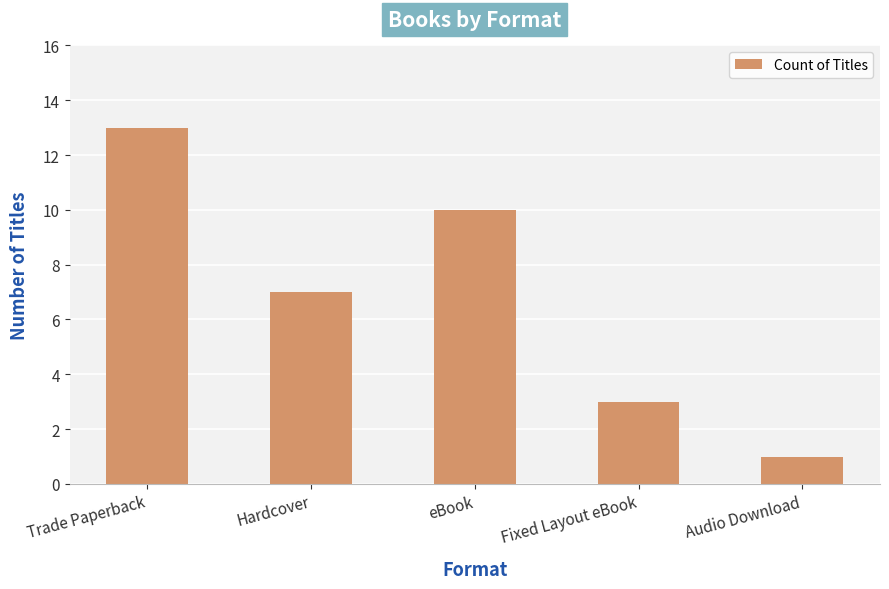

What is the difference between the maximum and minimum values?

12